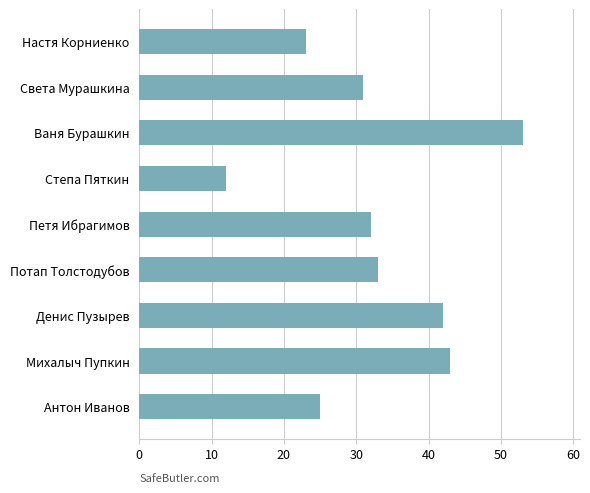

How many categories are shown in the chart?

9